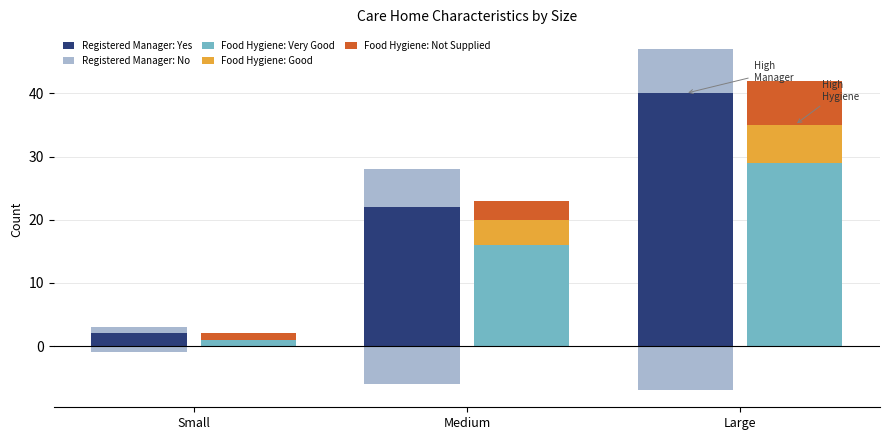

Which has a higher value, Large or Small?

Large